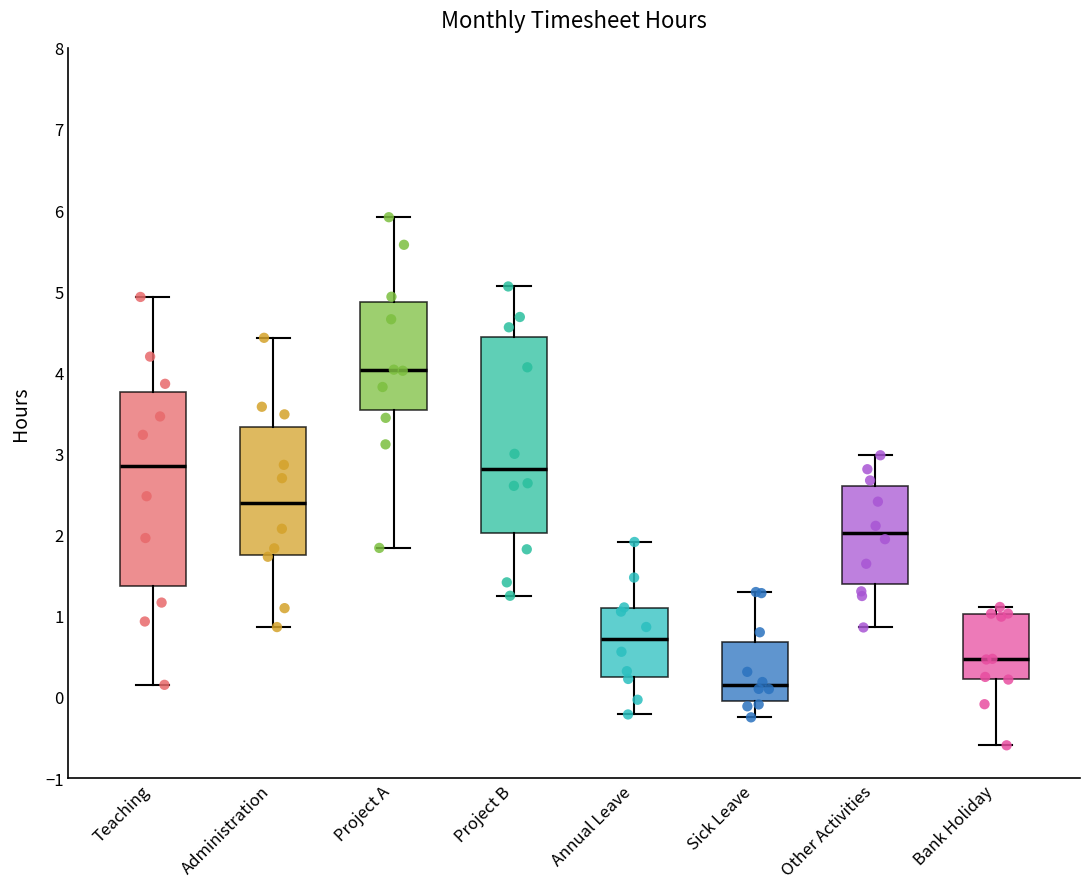

Reading left to right, transcribe this box plot: for each box, give where its median line is, the range the box spans, and where its two whiskers end, as read against the y-axis. The values are not printed on the chart, so give them approximately, as read against the axis.

Teaching: median 2.9, box 1.4 to 3.8, whiskers 0.1 to 4.9
Administration: median 2.4, box 1.8 to 3.3, whiskers 0.9 to 4.4
Project A: median 4.0, box 3.5 to 4.9, whiskers 1.8 to 5.9
Project B: median 2.8, box 2.0 to 4.4, whiskers 1.2 to 5.1
Annual Leave: median 0.7, box 0.2 to 1.1, whiskers -0.2 to 1.9
Sick Leave: median 0.1, box 0.0 to 0.7, whiskers -0.3 to 1.3
Other Activities: median 2.0, box 1.4 to 2.6, whiskers 0.9 to 3.0
Bank Holiday: median 0.5, box 0.2 to 1.0, whiskers -0.6 to 1.1